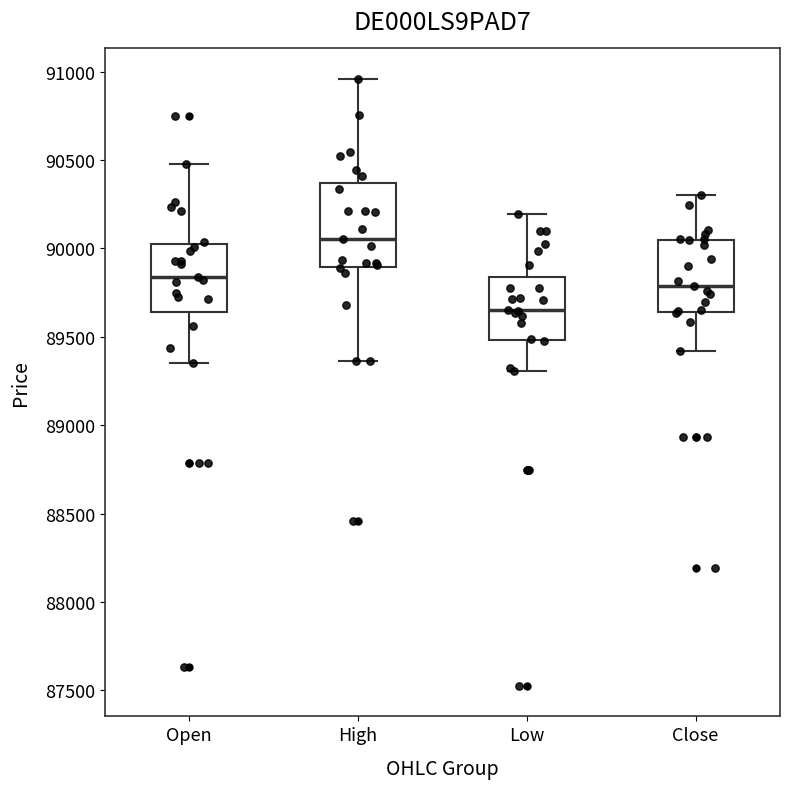

Reading left to right, transcribe this box plot: for each box, give where its median line is, the range the box spans, and where its two whiskers end, as read against the y-axis. The values are not printed on the chart, so give them approximately, as read against the axis.

Open: median 89850, box 89650 to 90000, whiskers 89350 to 90500
High: median 90050, box 89900 to 90350, whiskers 89350 to 90950
Low: median 89650, box 89500 to 89850, whiskers 89300 to 90200
Close: median 89800, box 89650 to 90050, whiskers 89400 to 90300